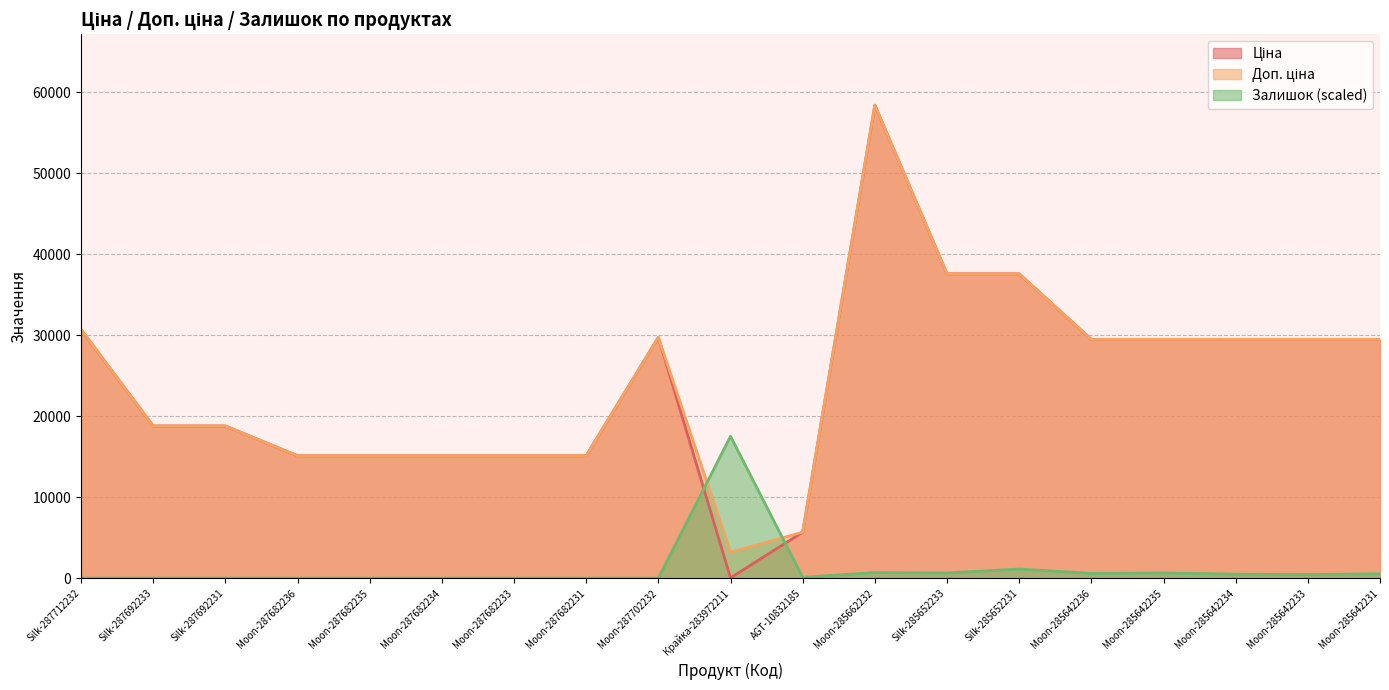

At which label does Ціна reach its minimum?

Крайка-283972211